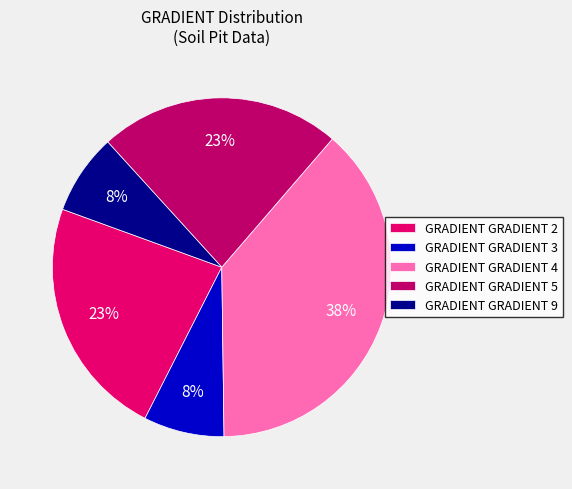

Which slice is the largest?

GRADIENT GRADIENT 4